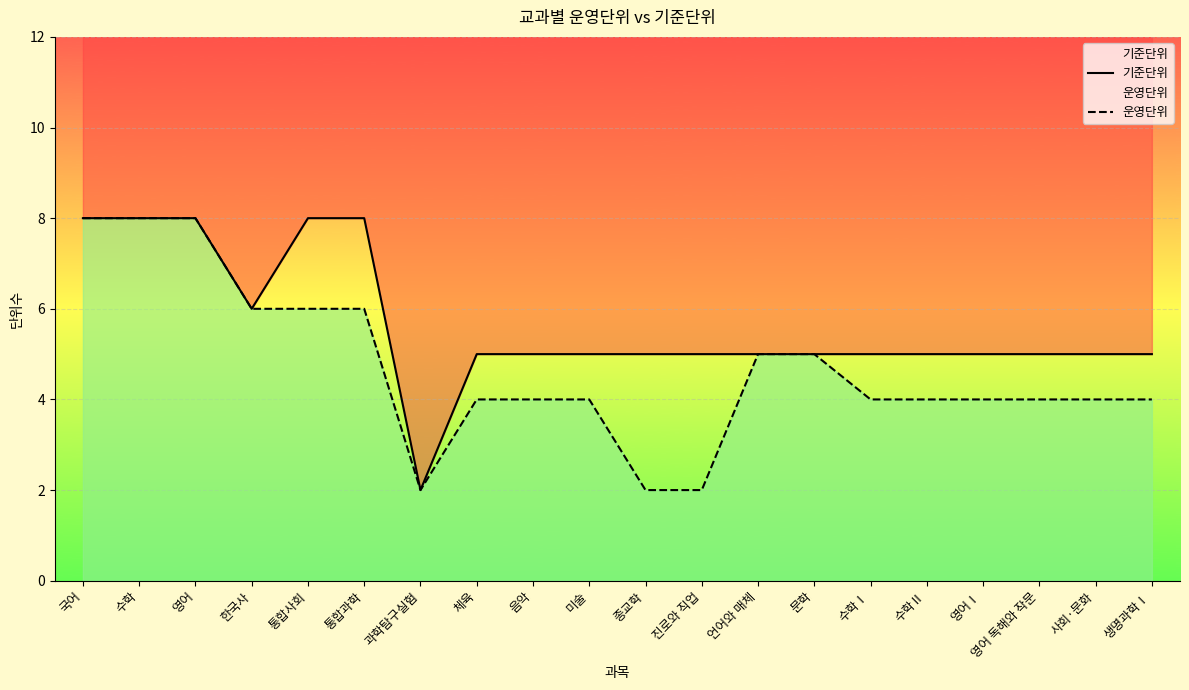

At which label is 기준단위 closest to 5?

체육